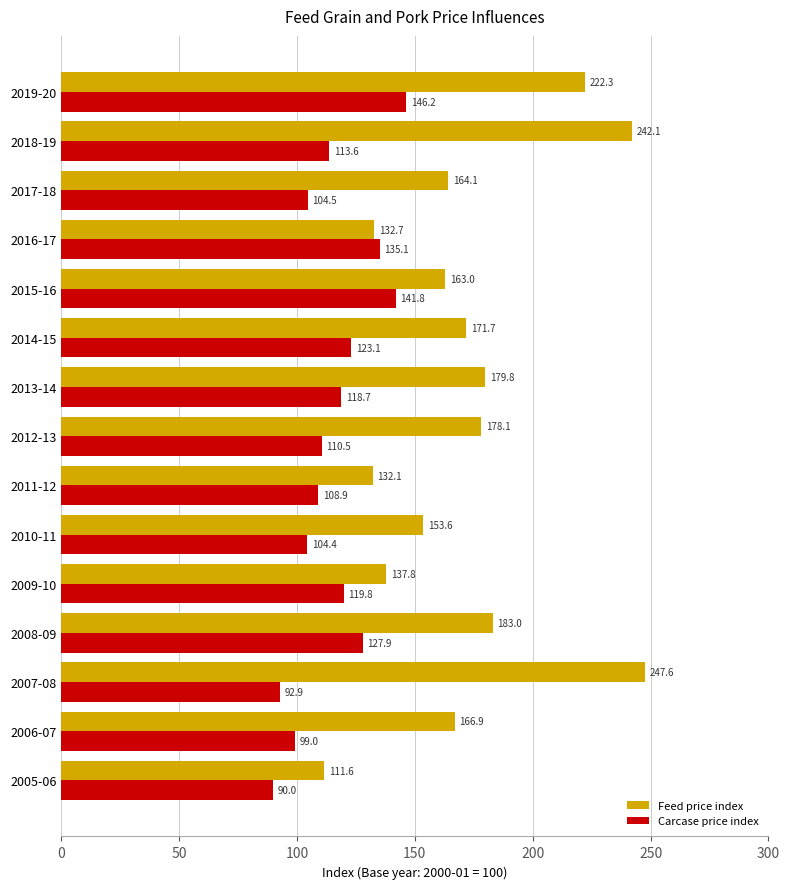

Where is Feed price index nearest to the value 179?

2013-14